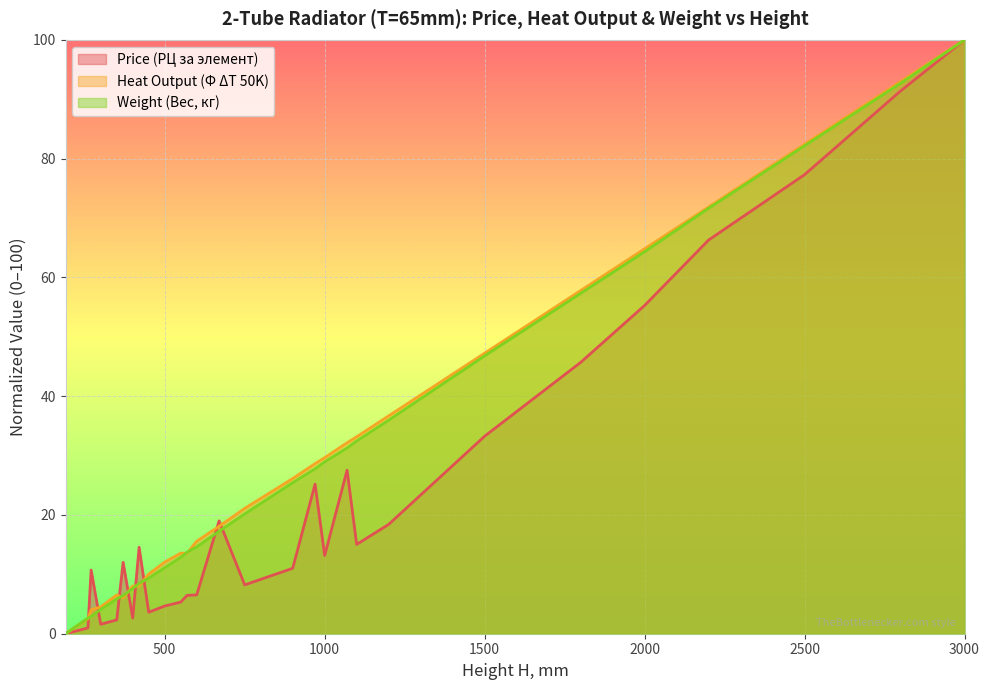

Which series has the largest total across all categories?

Heat Output (Φ ΔT 50K)